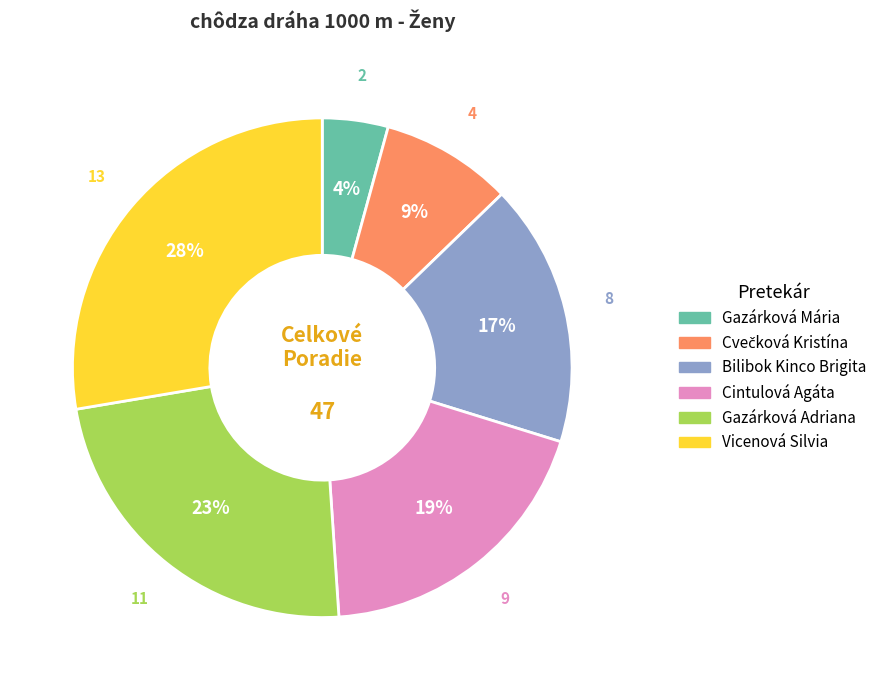

To the nearest percent, what is the average slice percentage?

17%